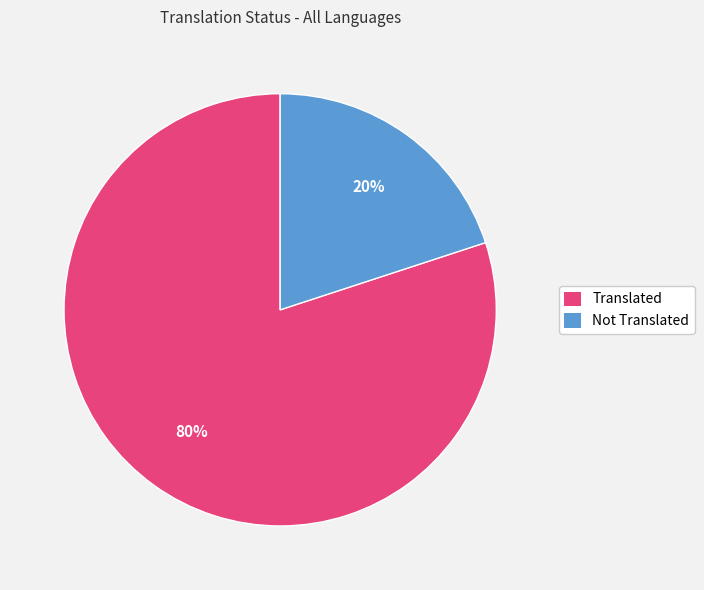

Do Translated and Not Translated together represent more than half of the pie?

Yes